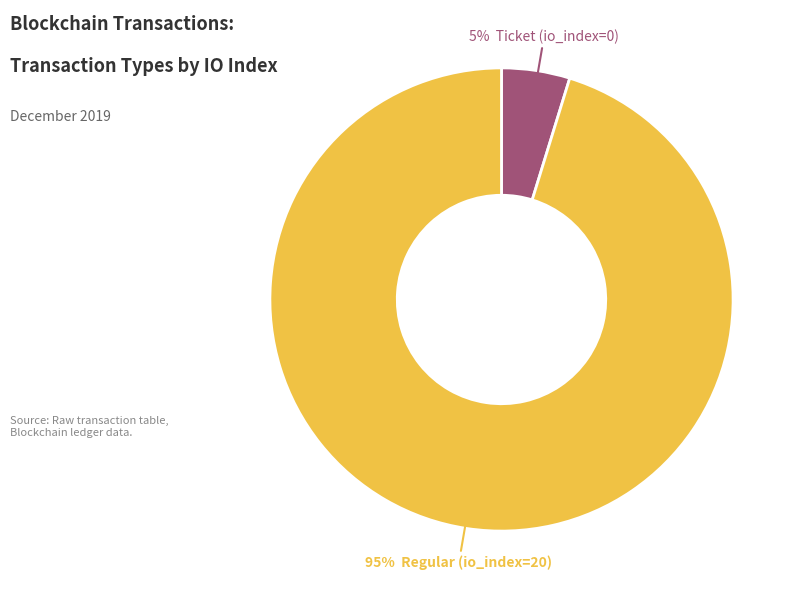

To the nearest percent, what is the difference between the largest and smallest slice percentages?

90%